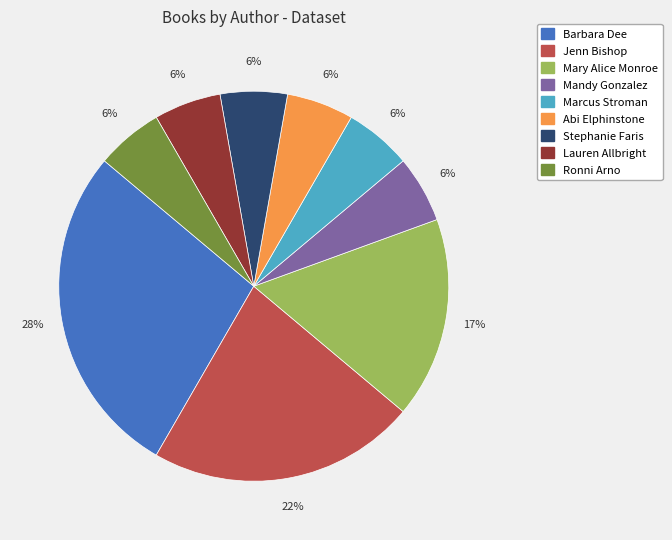

What is the ratio of the value at Mandy Gonzalez to the value at Stephanie Faris?

1.0